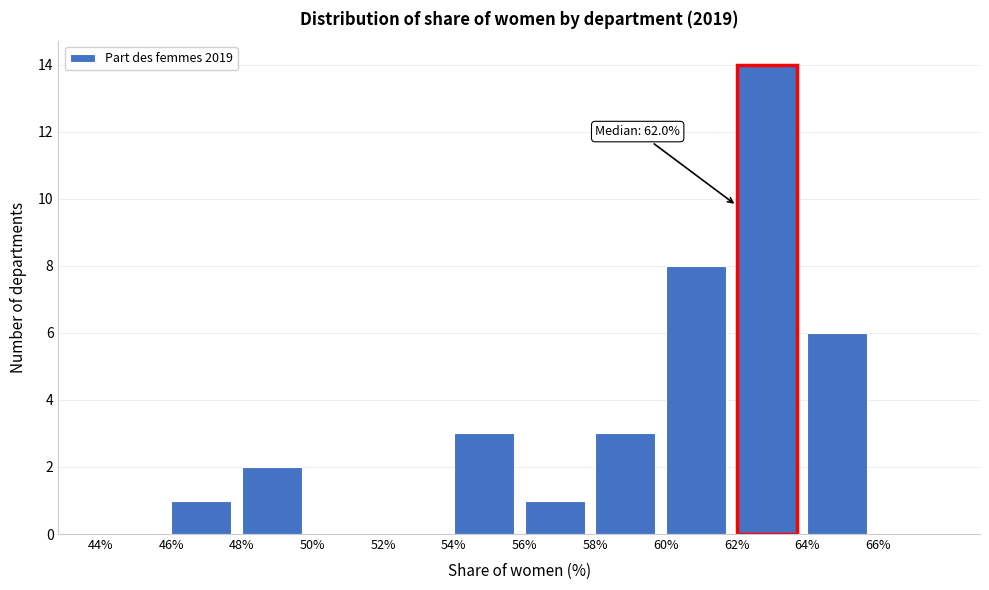

Which range on the x-axis has the tallest bar?

62 to 64